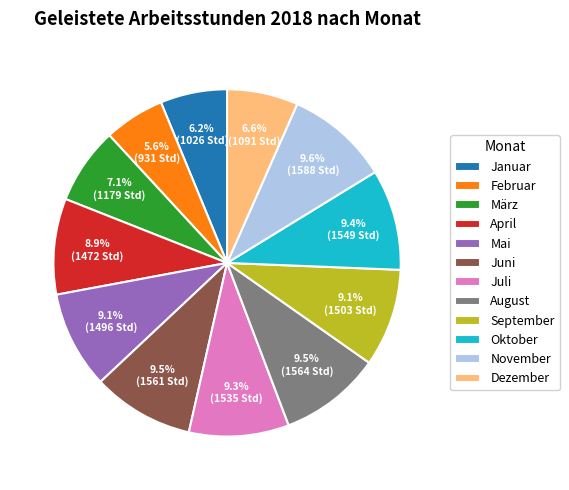

Which slice is the smallest?

Februar